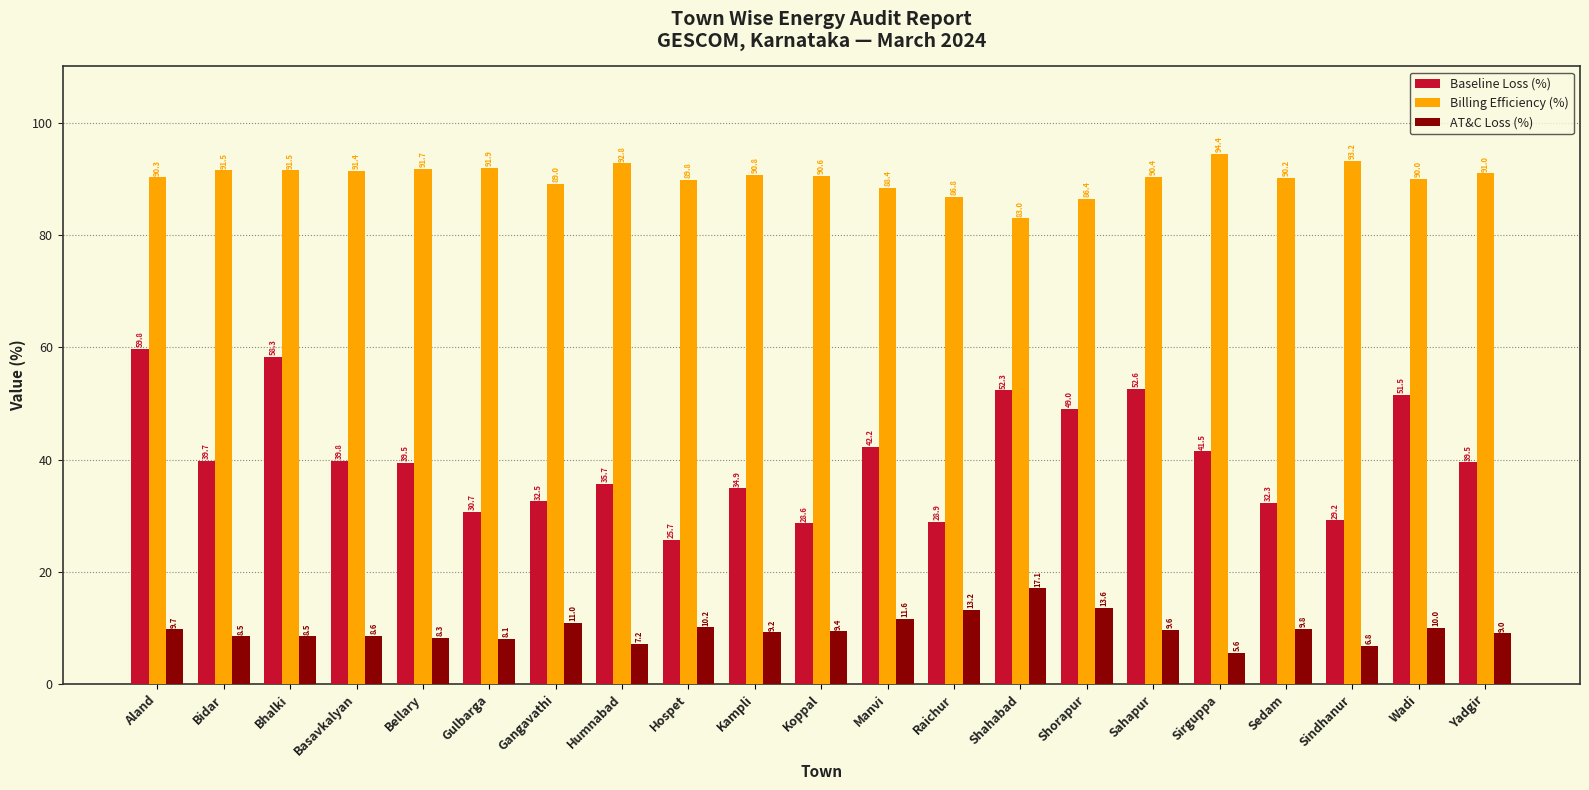

What is the difference between the AT&C Loss (%) values at Gangavathi and Bellary?

2.7